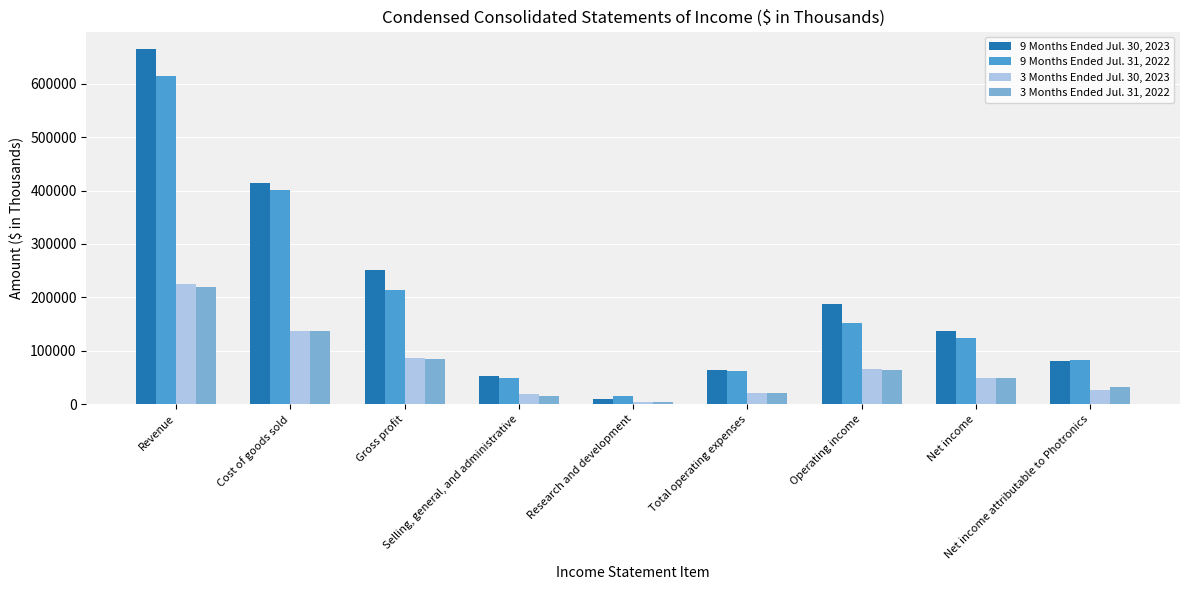

Is it true that 3 Months Ended Jul. 30, 2023 equals 48255 at Net income?

True